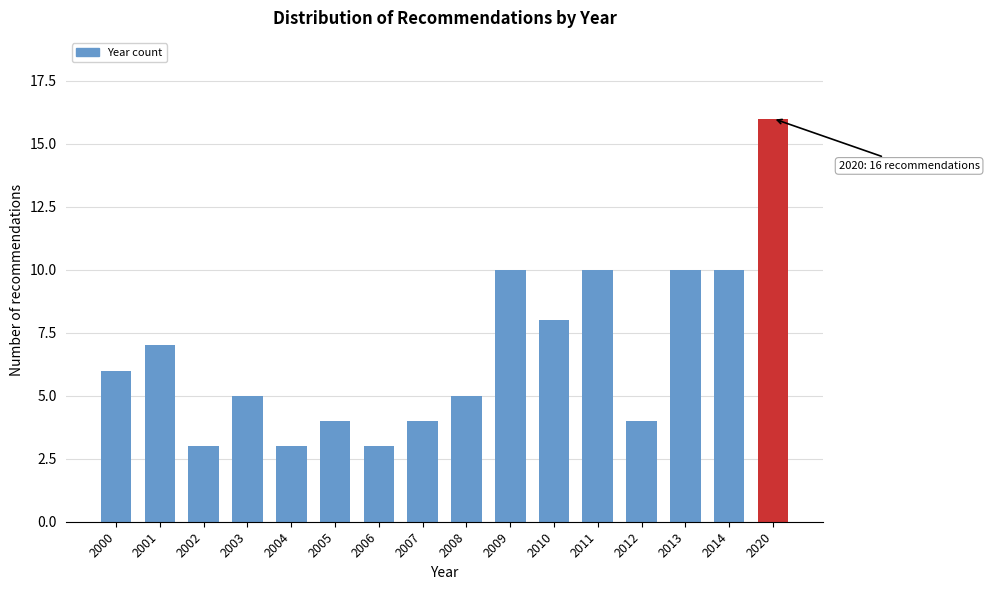

Reading right to left, transcribe all the data shown in this chart.

16	10	10	4	10	8	10	5	4	3	4	3	5	3	7	6